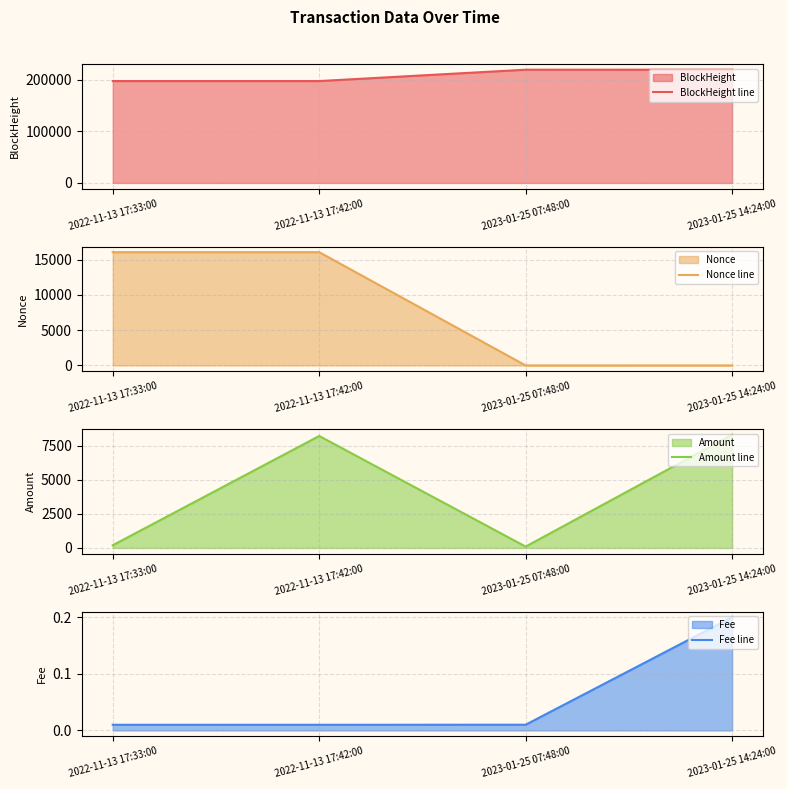

Is it true that Nonce line equals -10041.8 at 2023-01-25 07:48:00?

False